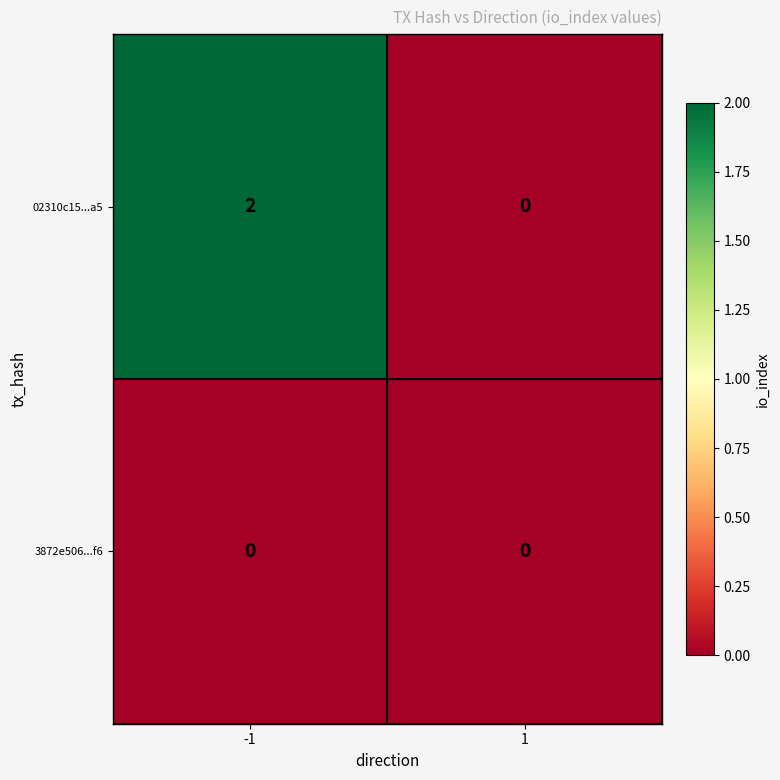

How many series are shown in this chart?

2